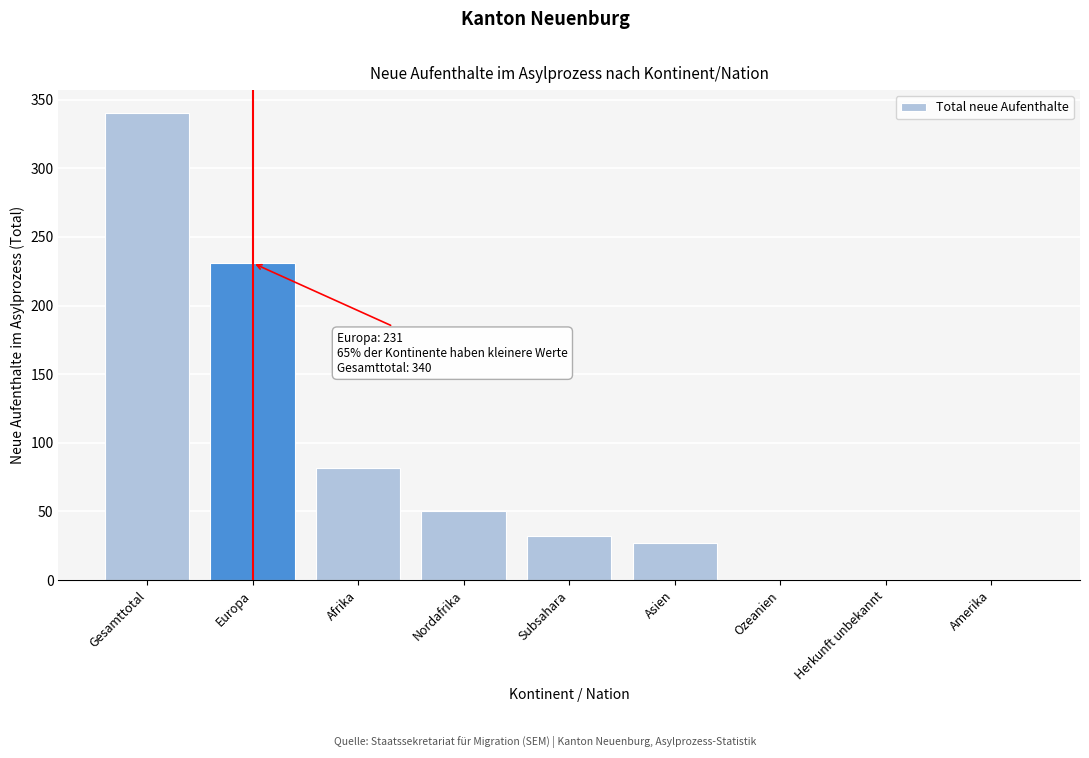

Reading left to right, what are all the values shown in this chart?

Gesamttotal=340	Europa=231	Afrika=82	Nordafrika=50	Subsahara=32	Asien=27	Ozeanien=0	Herkunft unbekannt=0	Amerika=0